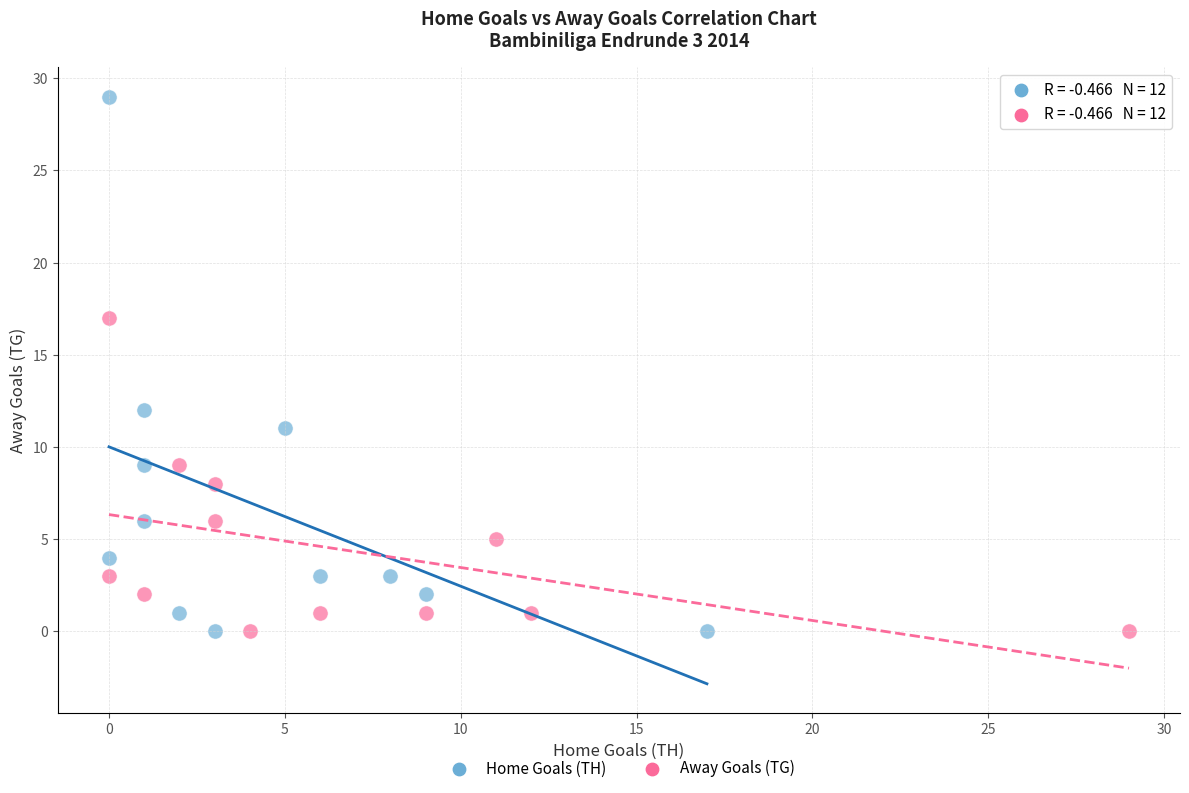

What are all the series names shown in the legend?

Home Goals (TH), Away Goals (TG)